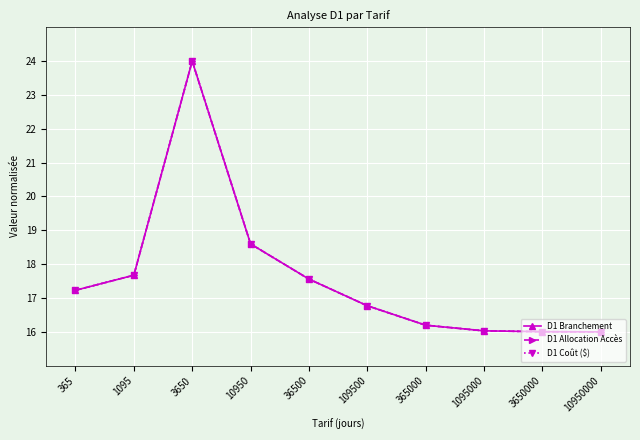

What is the difference between the maximum and minimum values in the D1 Allocation Accès series?

8.0